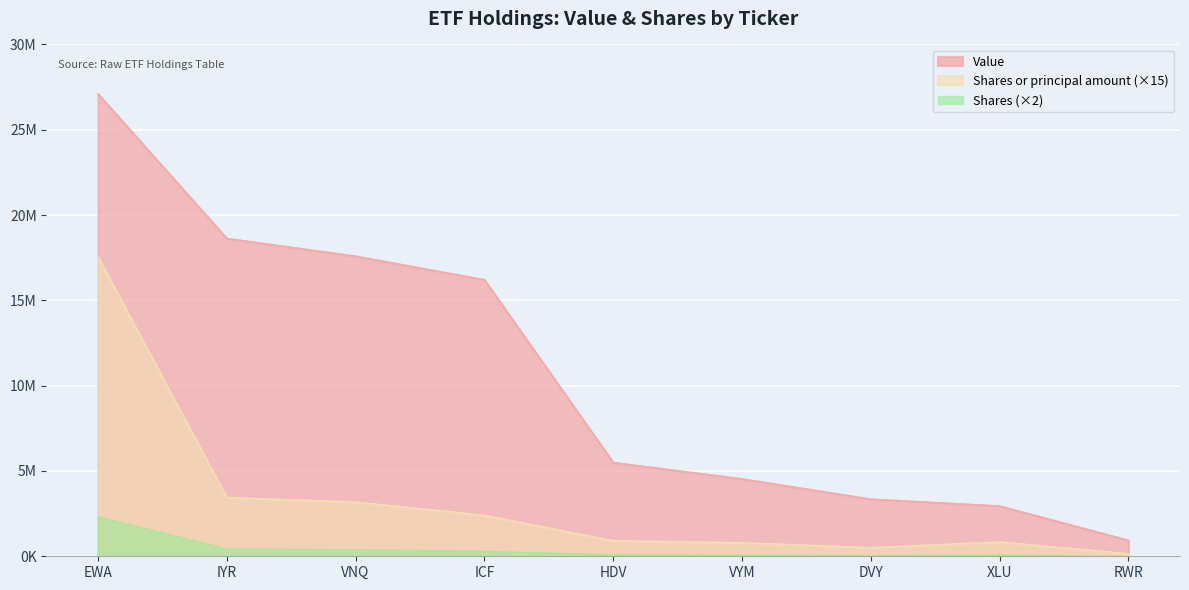

Which category has the lowest value in the Value series?

RWR